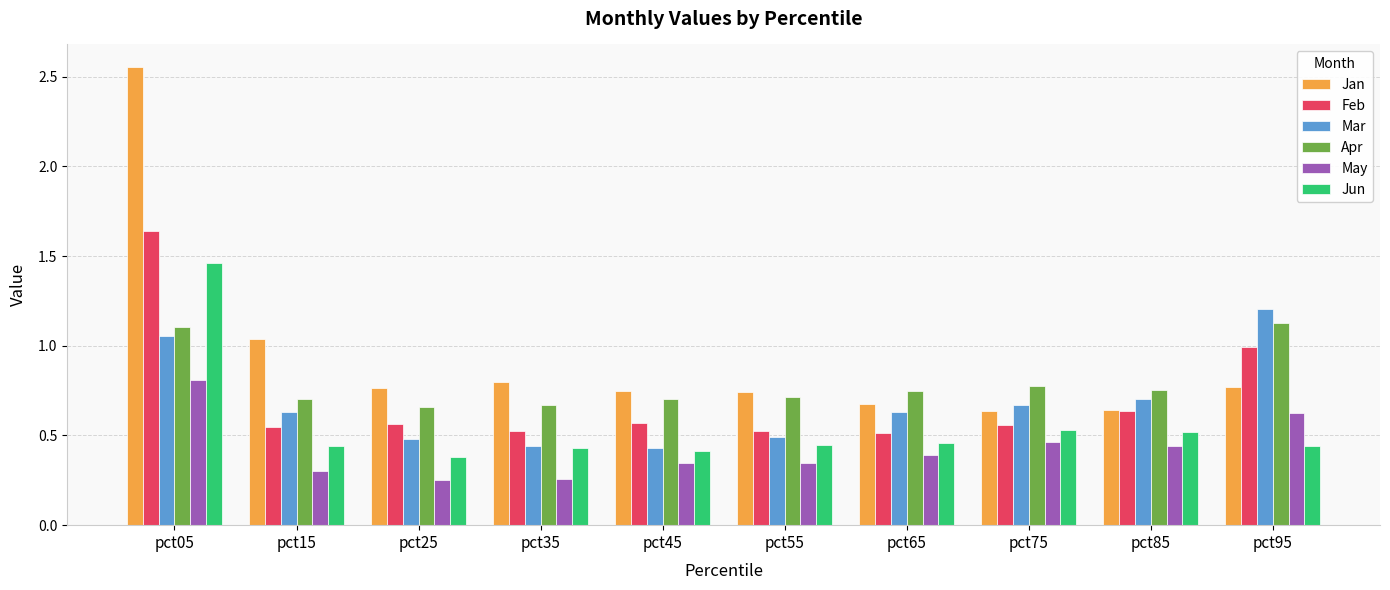

At which category does the chart reach its peak across all series?

pct05